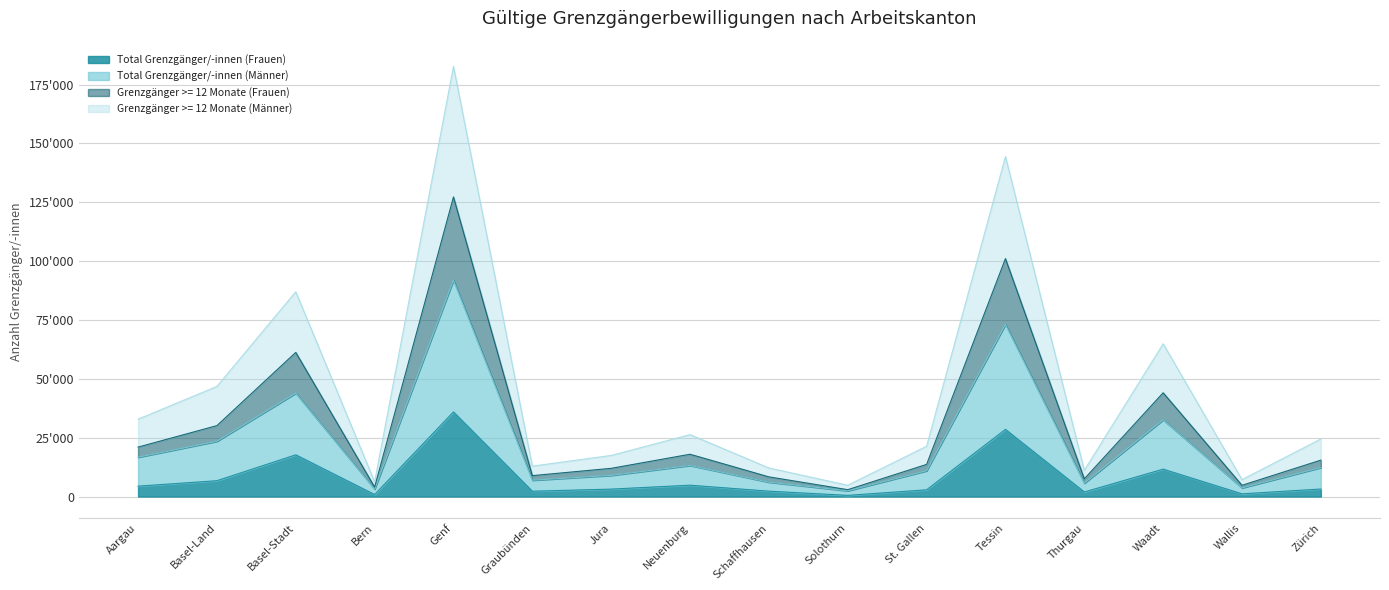

How many lines are shown in the chart?

4